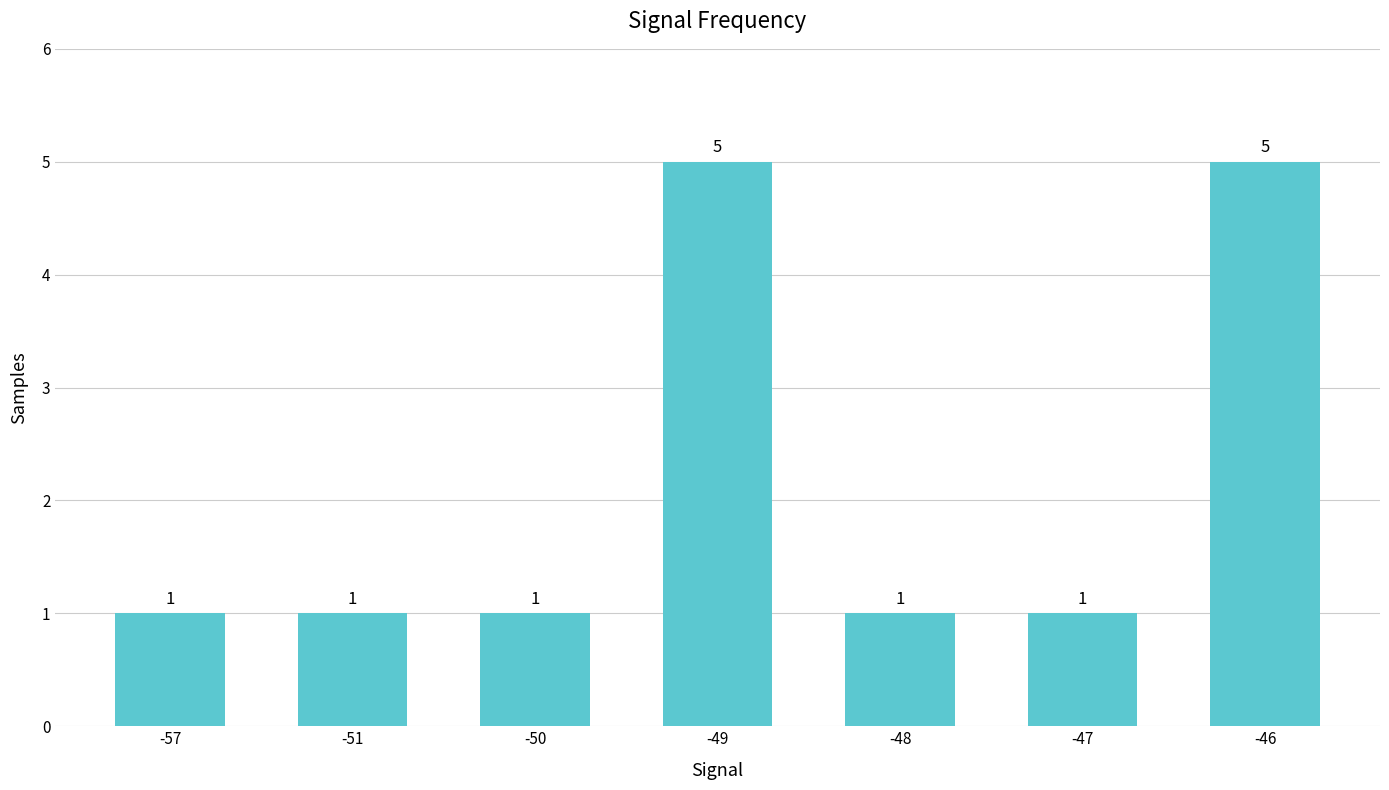

What is the value of the 4th bar from the left?

5